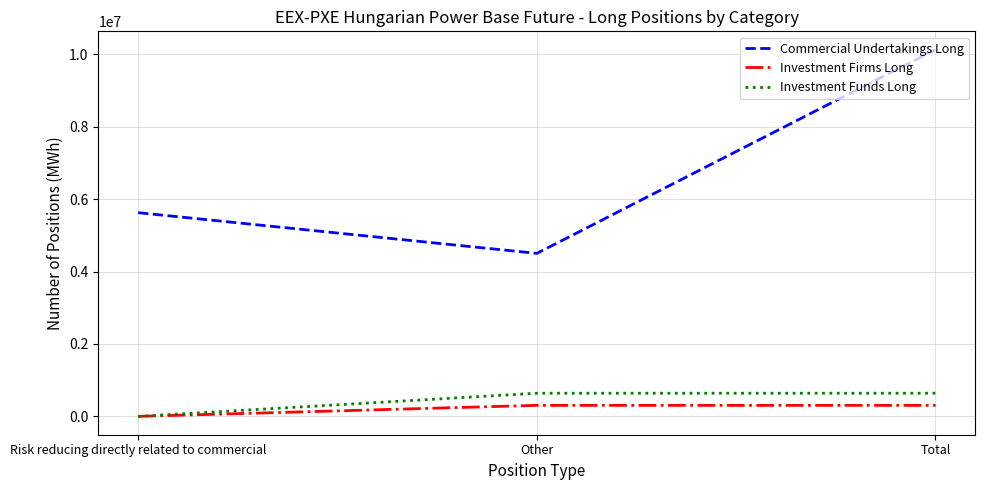

Read the Investment Funds Long value at Other.

640124